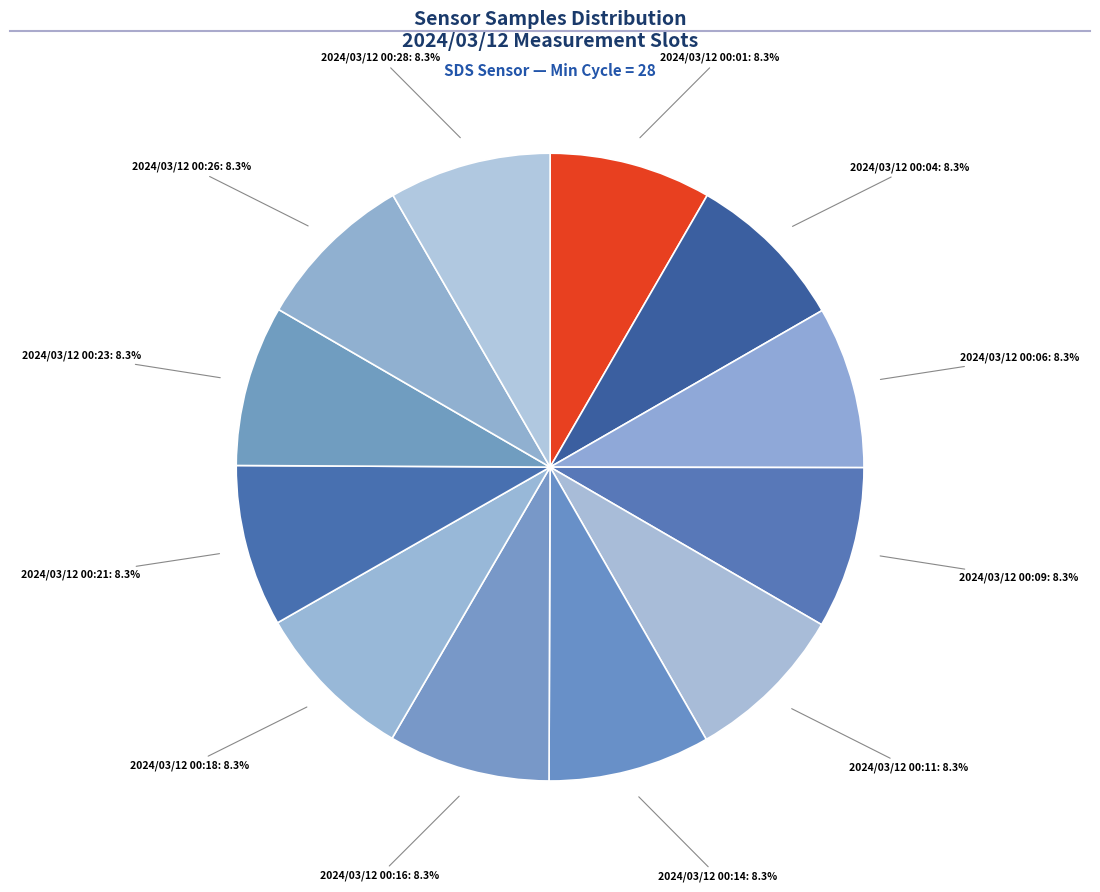

Is there a majority slice in this chart?

No